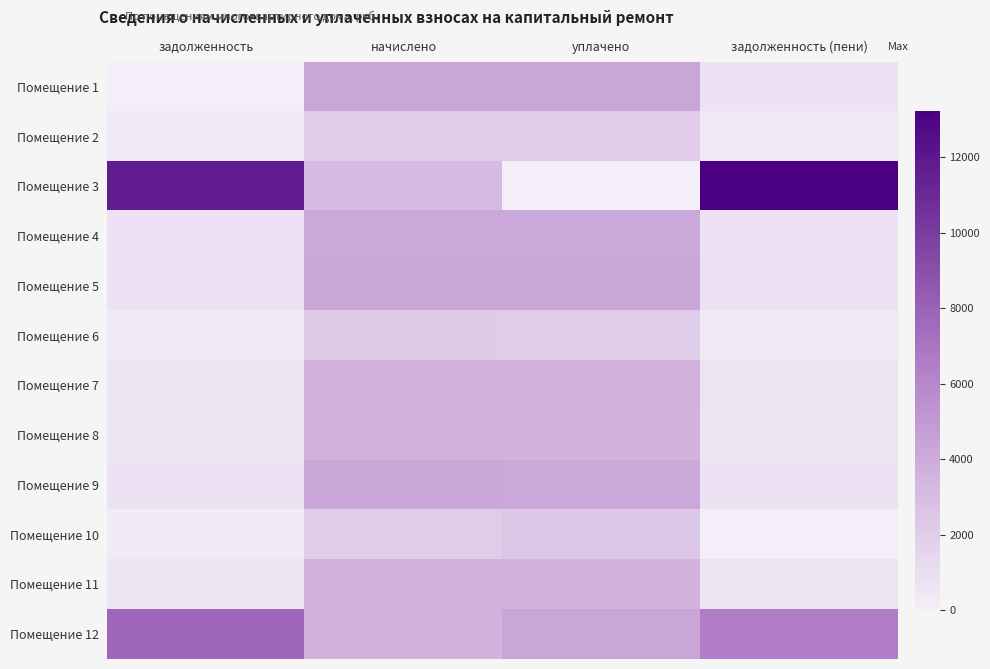

Reading left to right, extract all data points from this chart.

Помещение 1: задолженность=0.0	начислено=4296.9	уплачено=4269.7	задолженность (пени)=716.1
Помещение 2: задолженность=344.7	начислено=2068.4	уплачено=2055.3	задолженность (пени)=344.7
Помещение 3: задолженность=11627.0	начислено=3201.1	уплачено=0.0	задолженность (пени)=13227.6
Помещение 4: задолженность=695.6	начислено=4173.8	уплачено=4147.3	задолженность (пени)=695.6
Помещение 5: задолженность=705.9	начислено=4235.3	уплачено=4208.5	задолженность (пени)=705.9
Помещение 6: задолженность=355.0	начислено=2130.0	уплачено=2116.5	задолженность (пени)=355.0
Помещение 7: задолженность=610.5	начислено=3662.8	уплачено=3639.6	задолженность (пени)=610.5
Помещение 8: задолженность=590.0	начислено=3539.7	уплачено=3517.3	задолженность (пени)=590.0
Помещение 9: задолженность=697.7	начислено=4186.1	уплачено=4159.6	задолженность (пени)=697.7
Помещение 10: задолженность=178.0	начислено=2105.3	уплачено=2351.0	задолженность (пени)=0.0
Помещение 11: задолженность=595.1	начислено=3570.5	уплачено=3547.9	задолженность (пени)=595.1
Помещение 12: задолженность=7717.2	начислено=3607.4	уплачено=4300.0	задолженность (пени)=6521.0